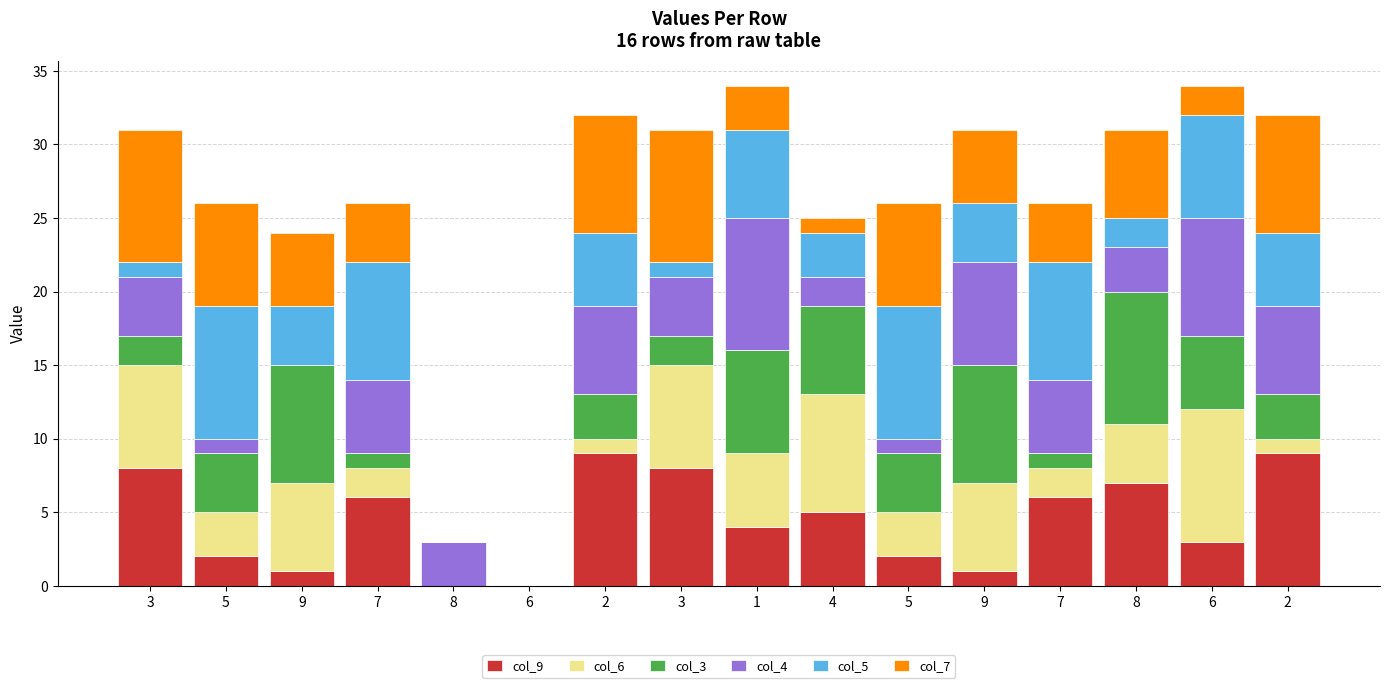

How many data points does each series have?

16